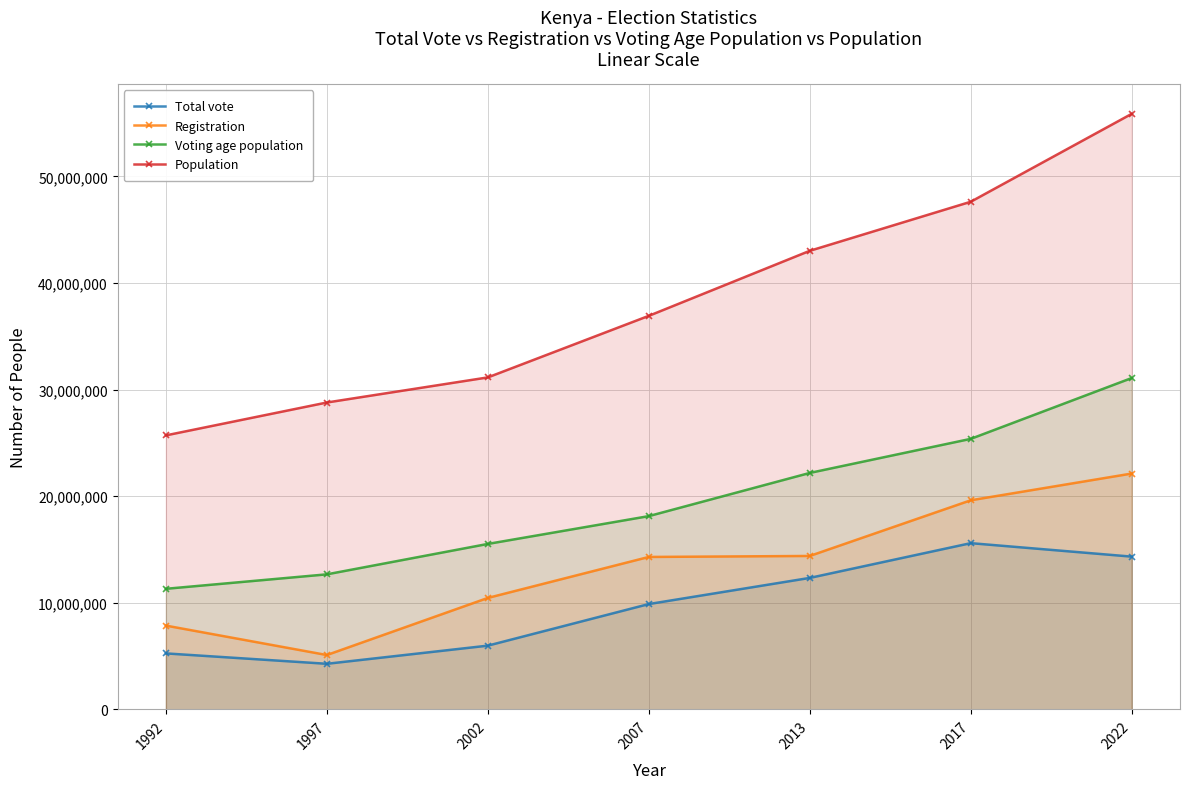

True or false: Total vote and Voting age population intersect in this chart.

False